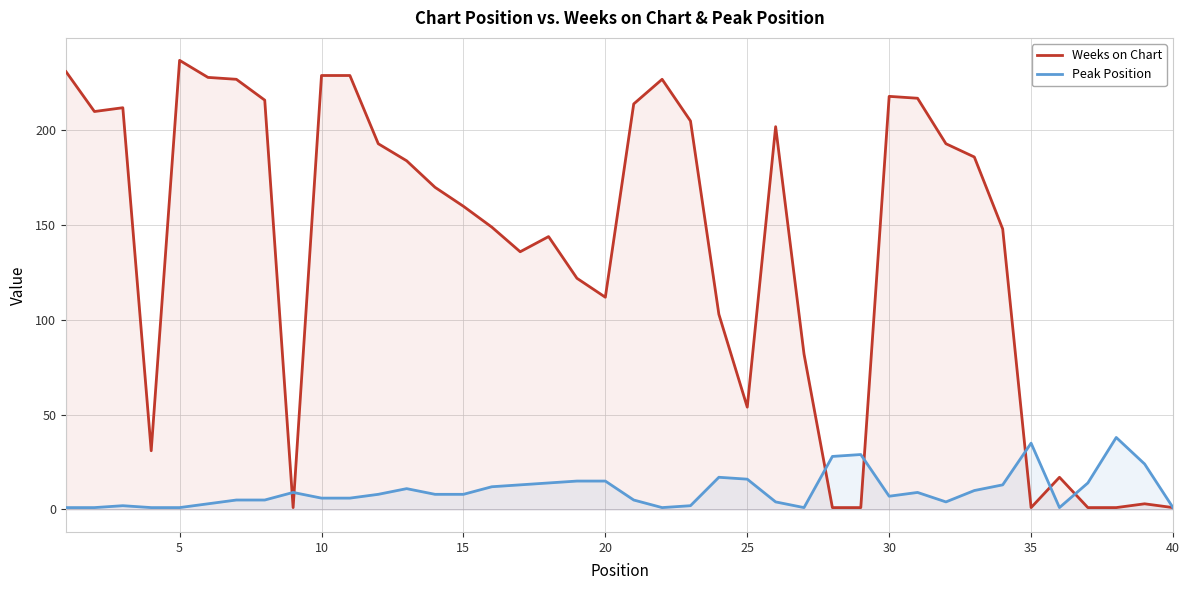

List the series in order of their overall mean, highest first.

Weeks on Chart, Peak Position